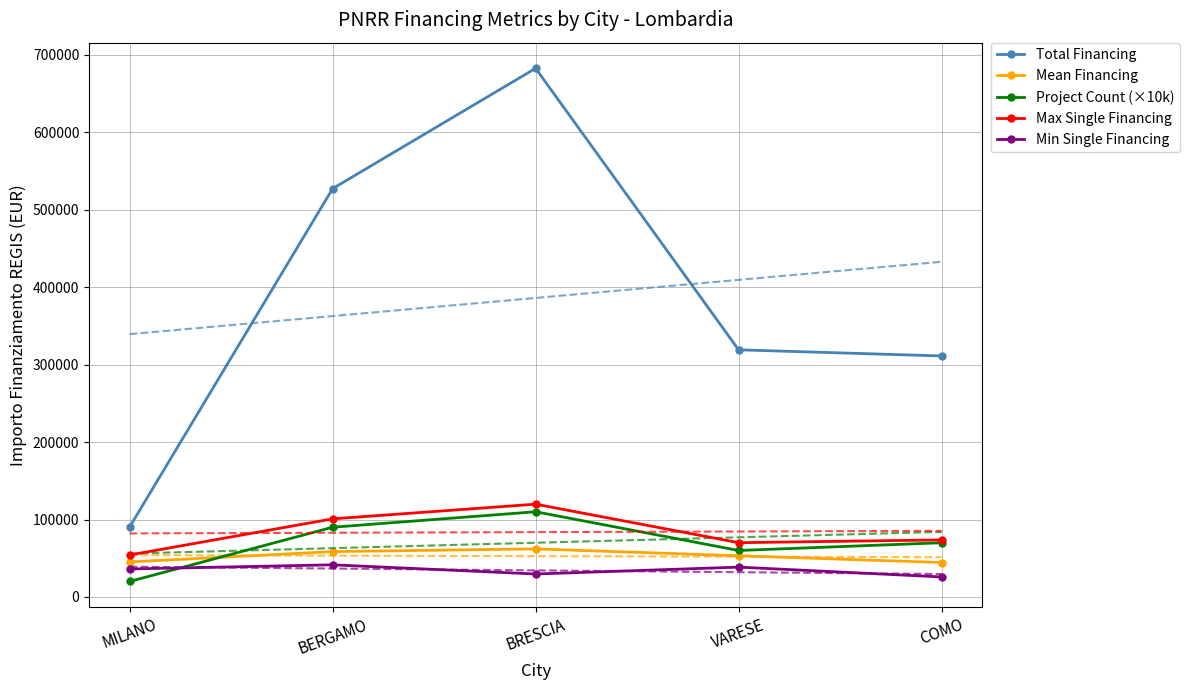

What is the difference between the second highest and minimum values in the Max Single Financing series?

46702.3